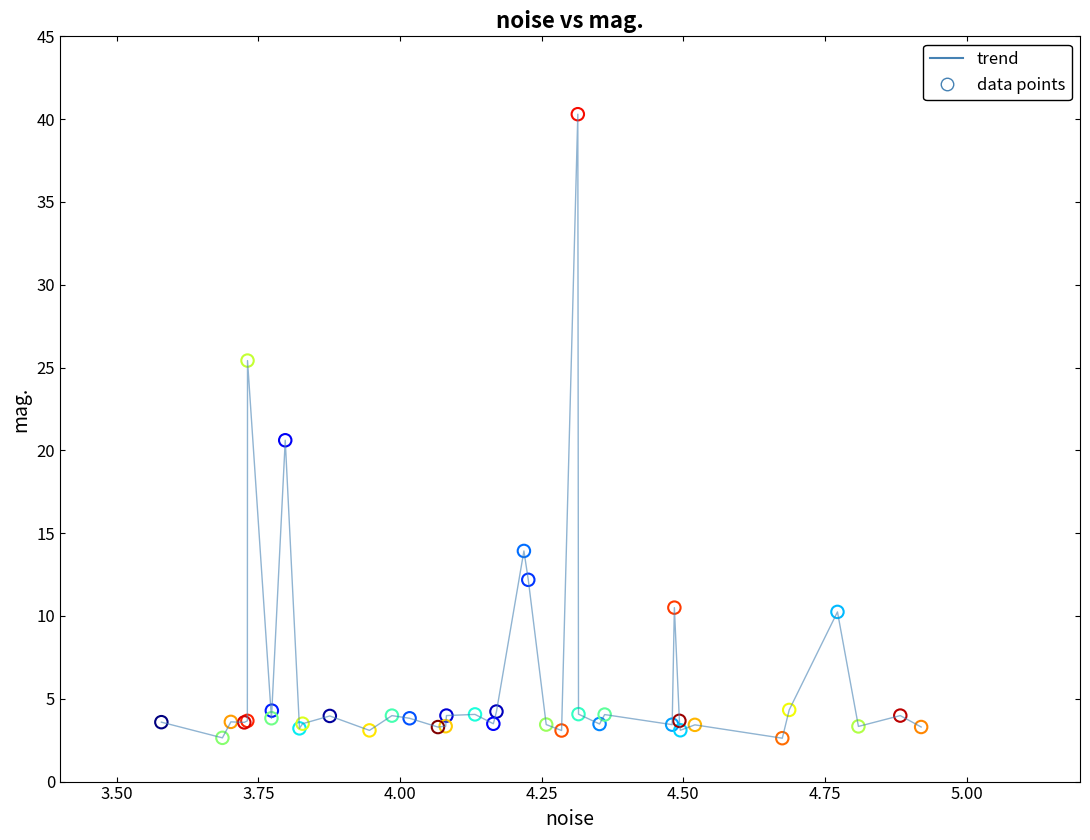

What is the minimum value shown in the chart?

2.6